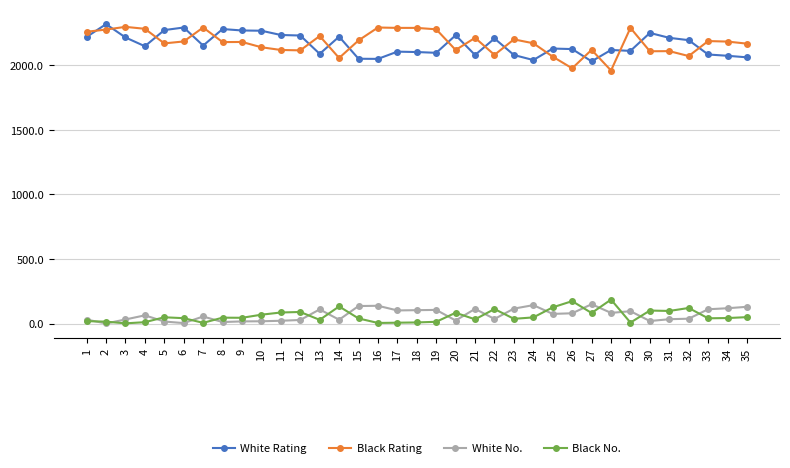

Count the number of categories in the chart.

35